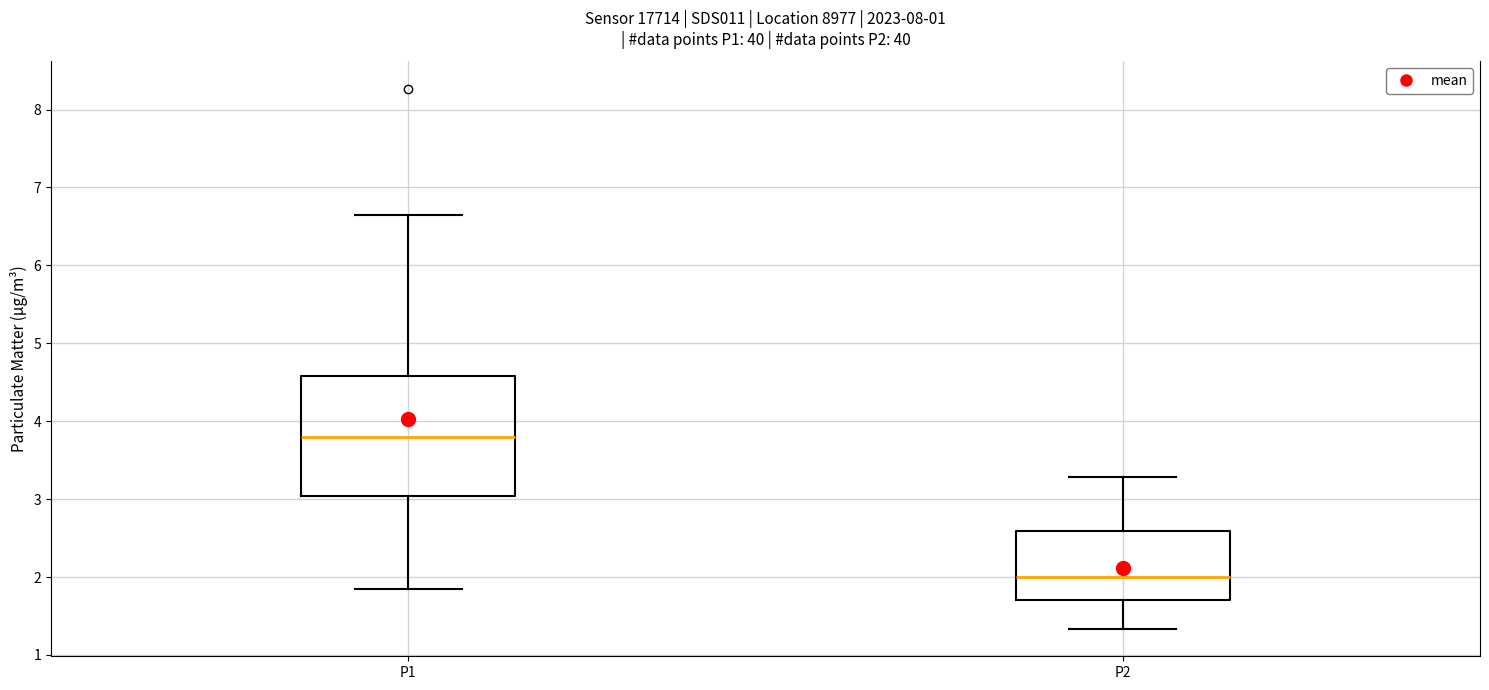

Reading left to right, read every box against the y-axis: the position of its median line, the range the box covers, and the ends of its whiskers. The values are not printed on the chart, so give them approximately, as read against the axis.

P1: median 3.8, box 3.0 to 4.6, whiskers 1.9 to 6.7
P2: median 2.0, box 1.7 to 2.6, whiskers 1.3 to 3.3